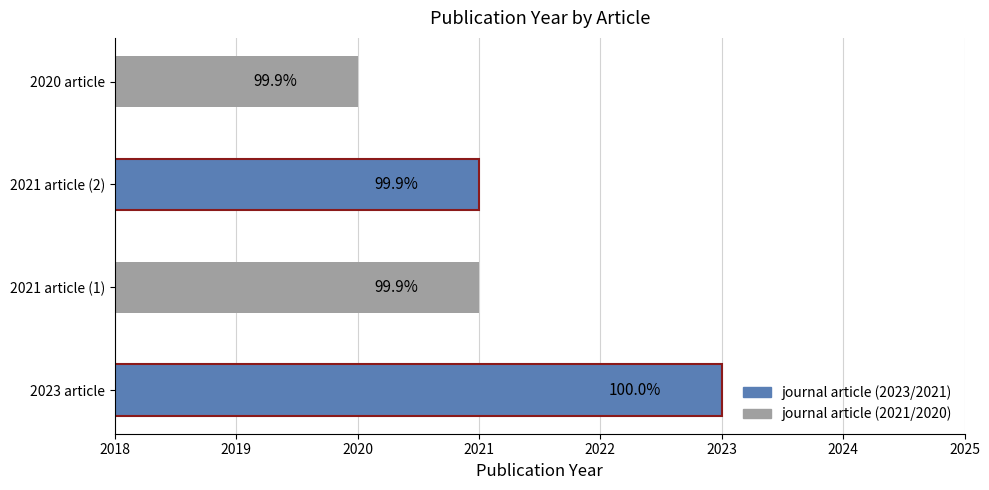

How many bars are there in total?

4